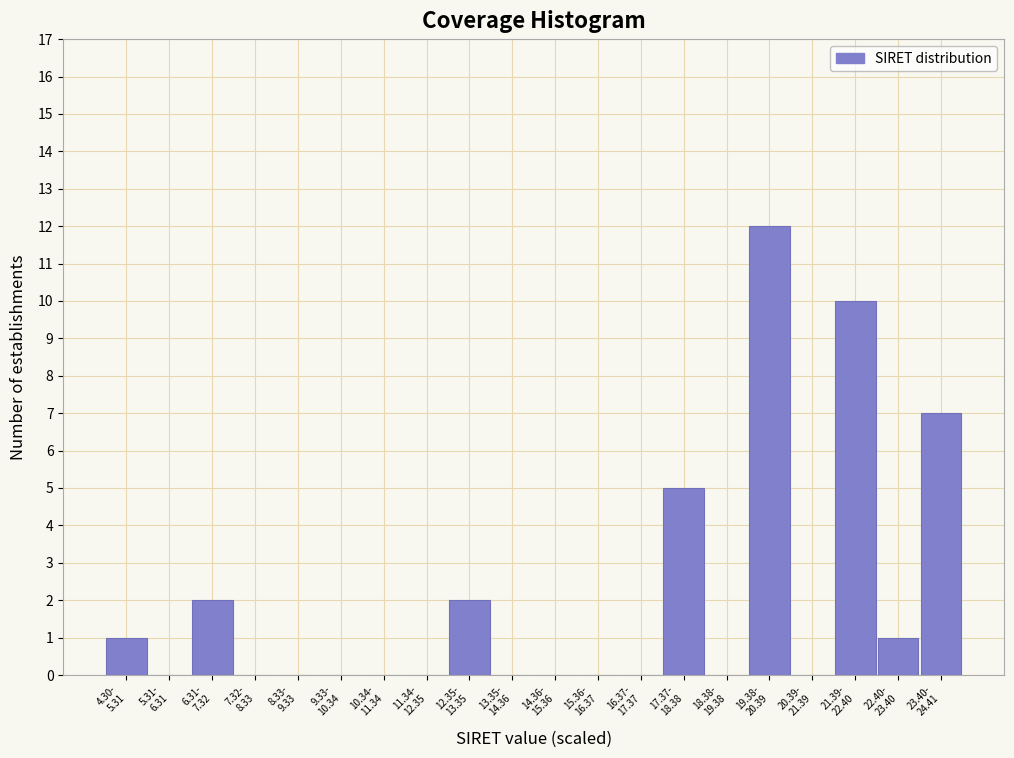

What is the sum of all values?

40